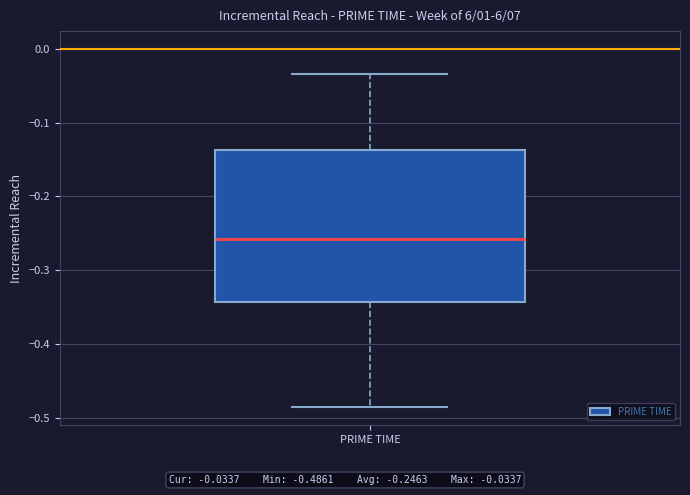

Where does the upper whisker of the box for PRIME TIME end on the y-axis? The values are not printed on the chart, so give them approximately, as read against the axis.

-0.03